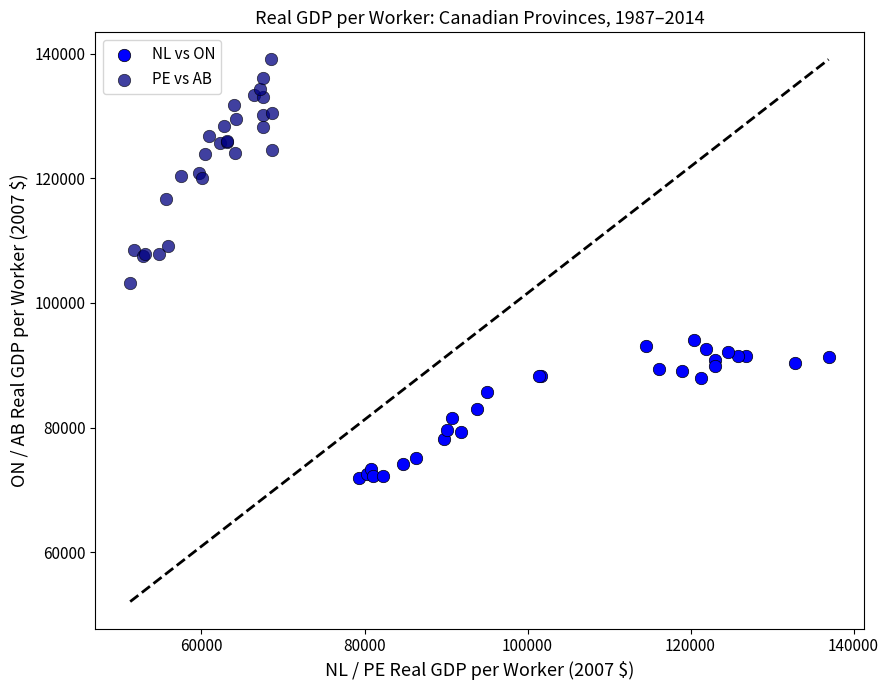

Which series reaches the maximum Y coordinate?

PE vs AB